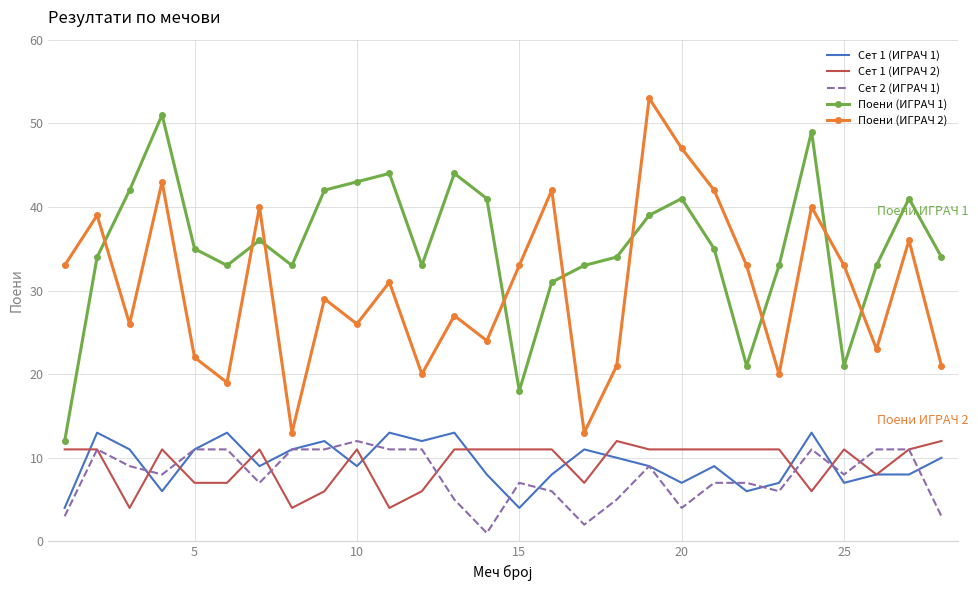

What are all the series names shown in the legend?

Сет 1 (ИГРАЧ 1), Сет 1 (ИГРАЧ 2), Сет 2 (ИГРАЧ 1), Поени (ИГРАЧ 1), Поени (ИГРАЧ 2)